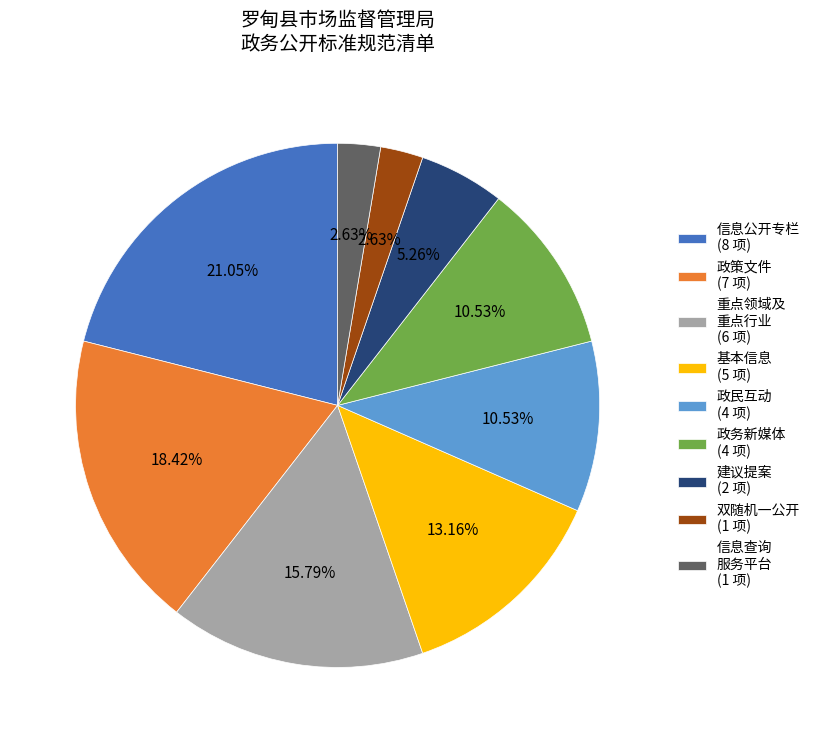

Does 信息查询 服务平台 (1 项) account for over 50% of the chart?

No